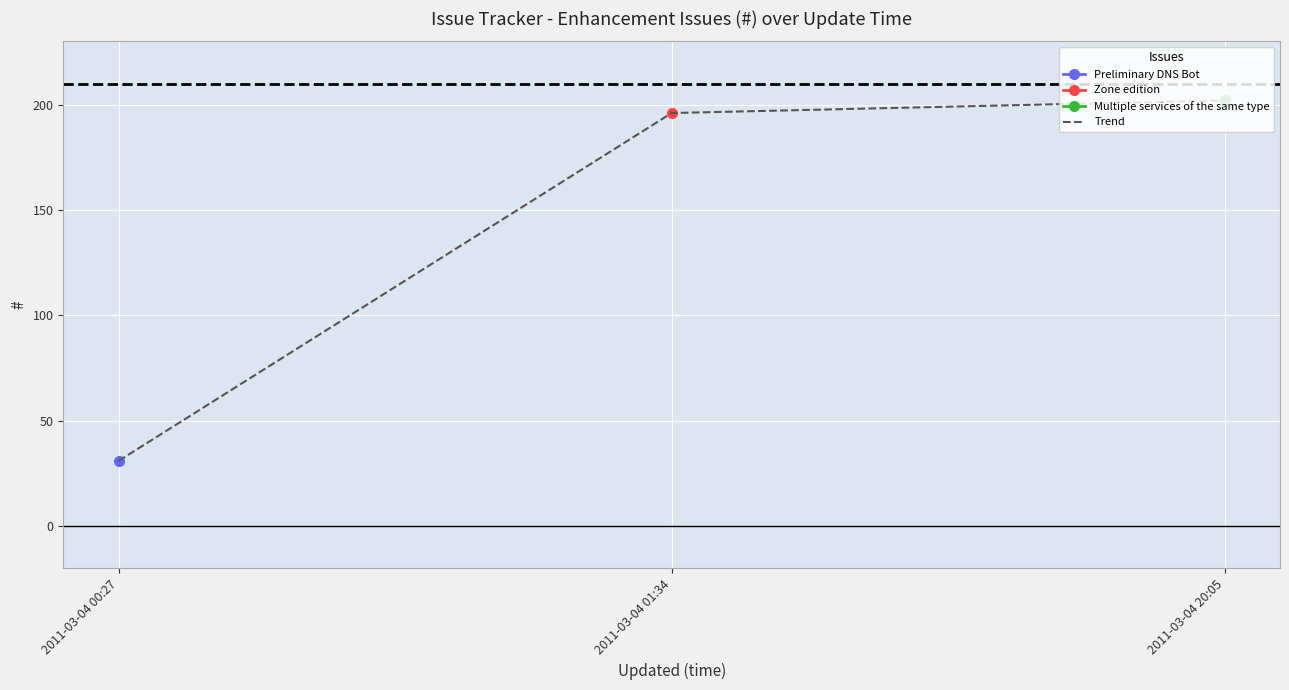

List the labels in order of value, smallest first.

2011-03-04 00:27, 2011-03-04 01:34, 2011-03-04 20:05